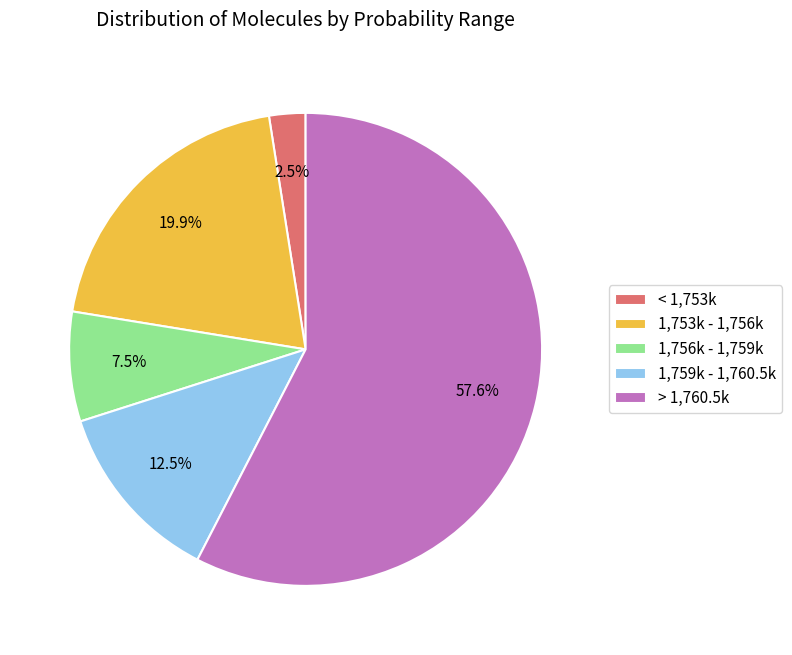

Rank the categories by value from highest to lowest.

> 1,760.5k, 1,753k - 1,756k, 1,759k - 1,760.5k, 1,756k - 1,759k, < 1,753k